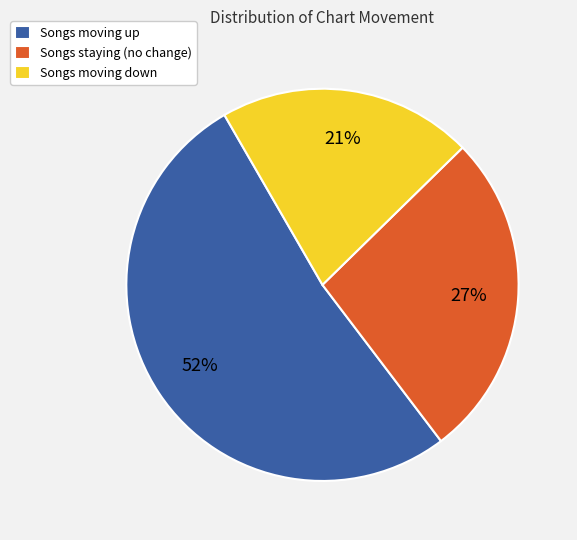

Approximately how many times larger is the value at Songs staying (no change) compared to Songs moving up?

0.5